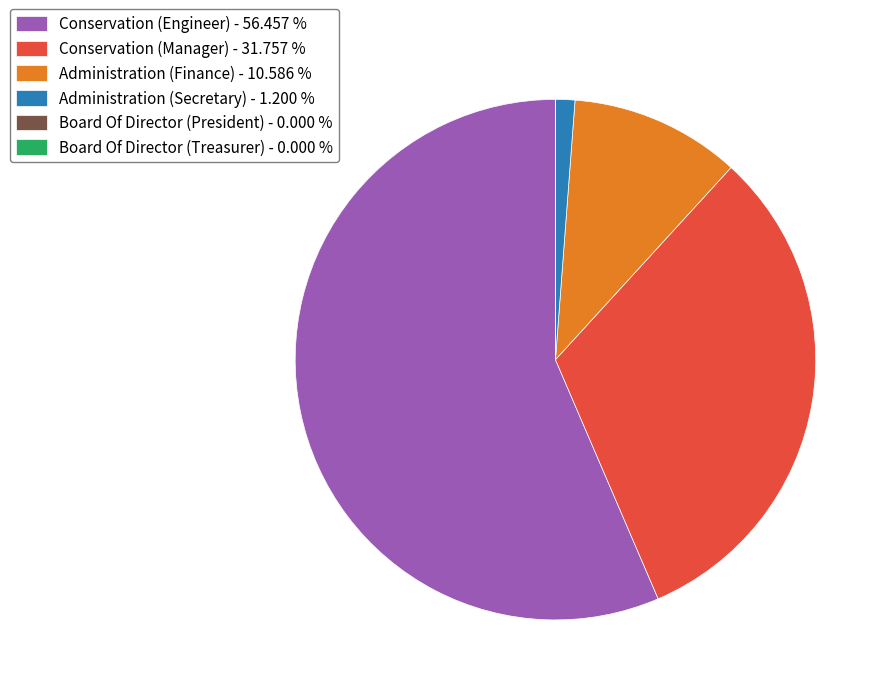

Is the sum of Administration (Finance) - 10.586 % and Conservation (Manager) - 31.757 % greater than half?

No